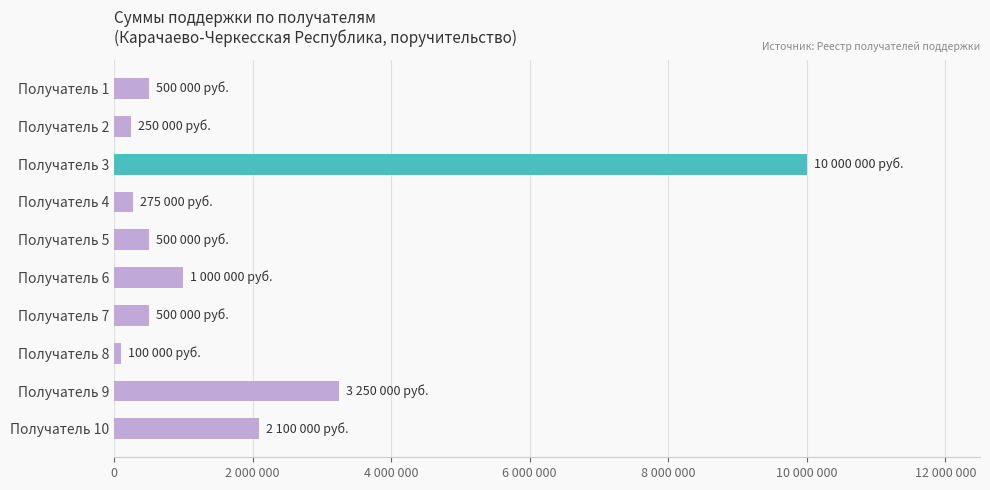

Does the chart contain any negative values?

No